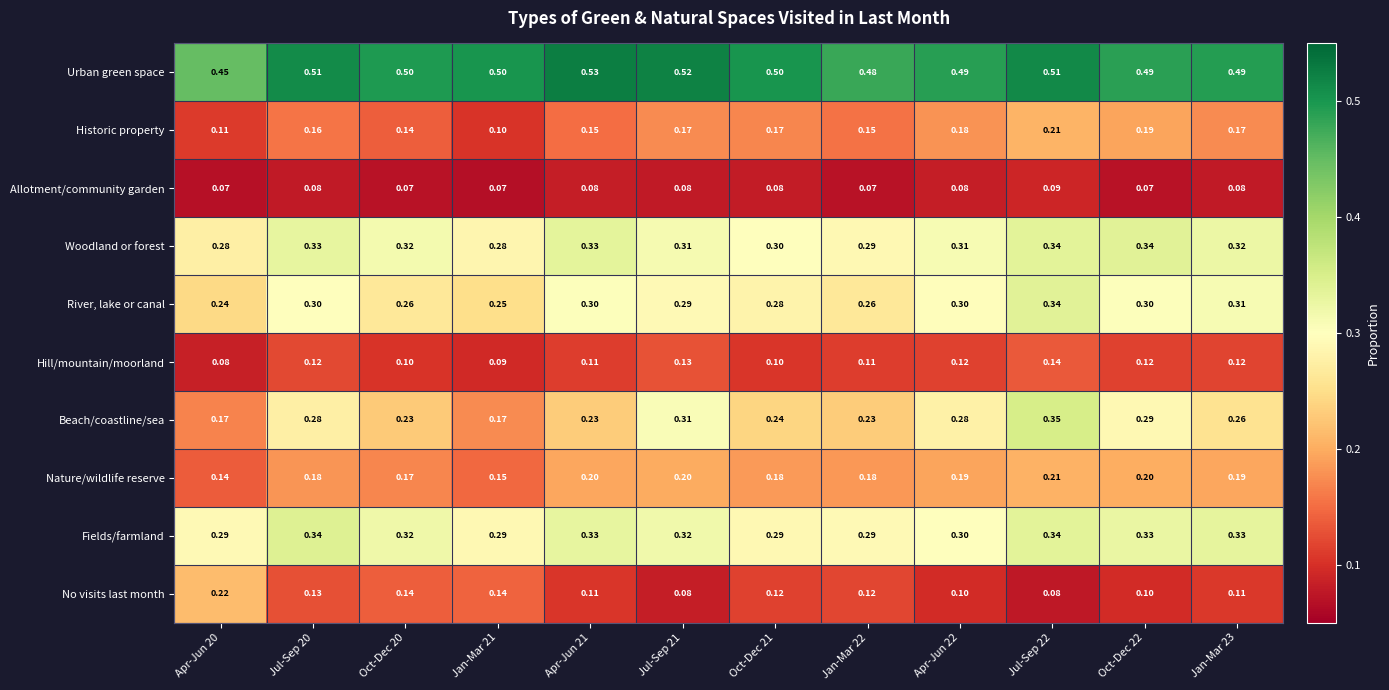

At how many categories does at least one series exceed 0?

12